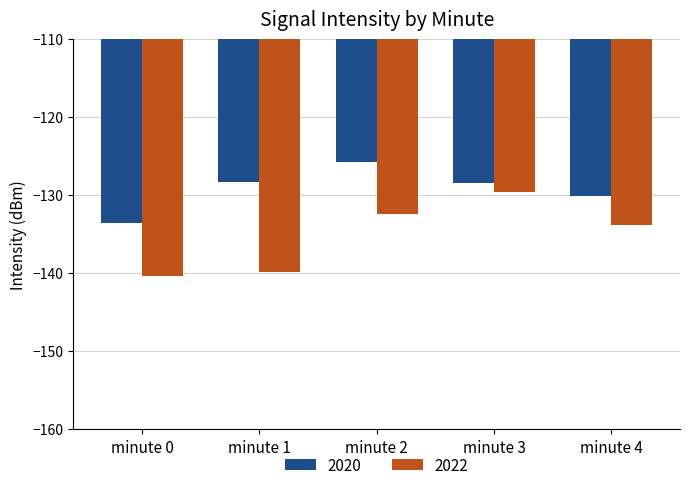

At which label is 2022 closest to -134?

minute 4